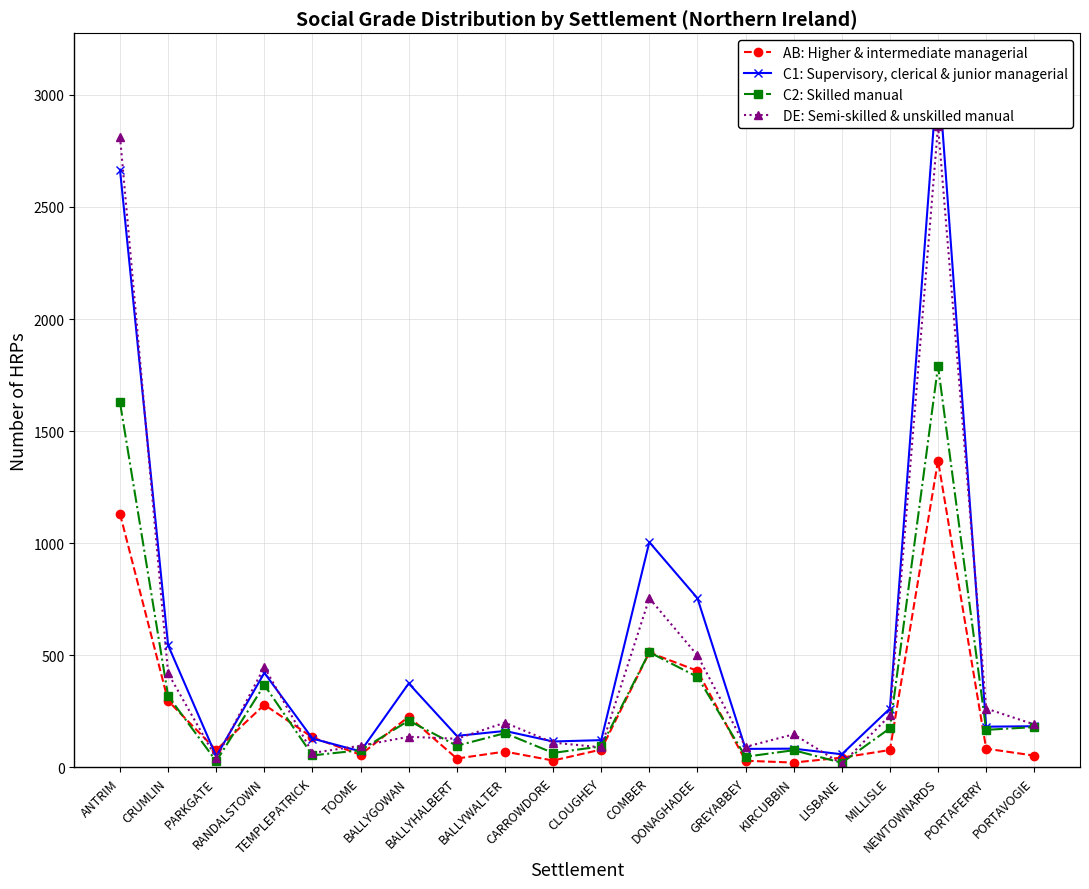

At which label does C2: Skilled manual first exceed 168?

ANTRIM